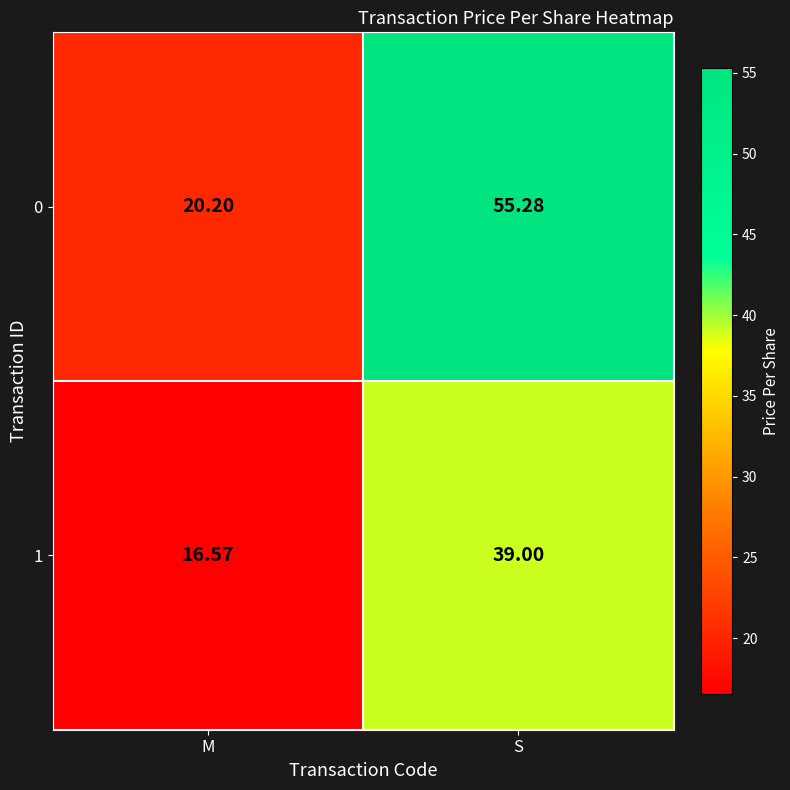

Rank the categories by 0 value from highest to lowest.

S, M